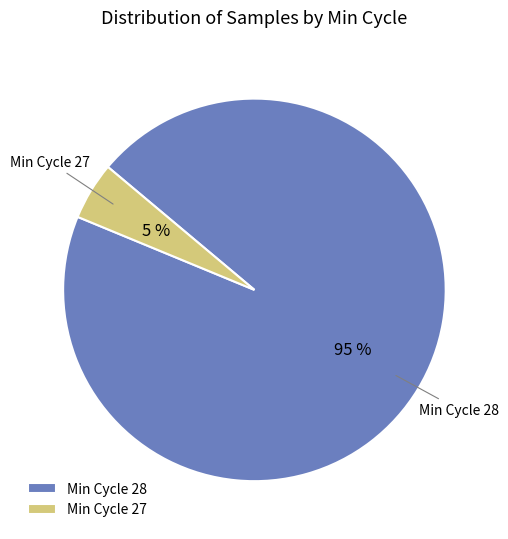

True or false: Min Cycle 27 accounts for 5% of the total.

True